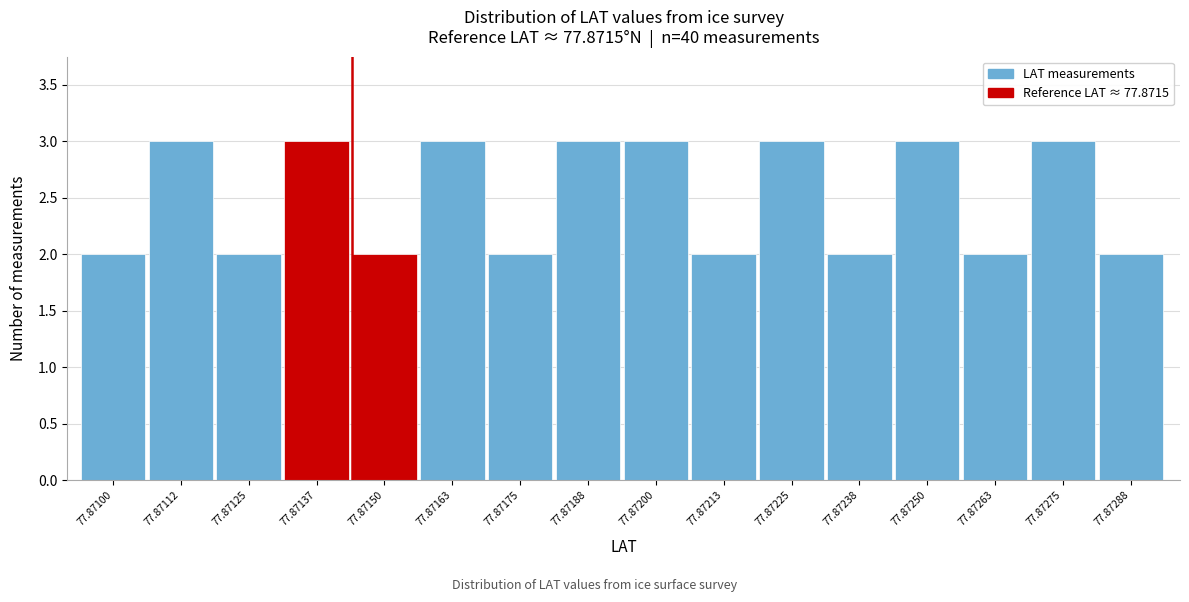

Reading left to right, transcribe all the data shown in this chart.

77.87100=2	77.87112=3	77.87125=2	77.87137=3	77.87150=2	77.87163=3	77.87175=2	77.87188=3	77.87200=3	77.87213=2	77.87225=3	77.87238=2	77.87250=3	77.87263=2	77.87275=3	77.87288=2